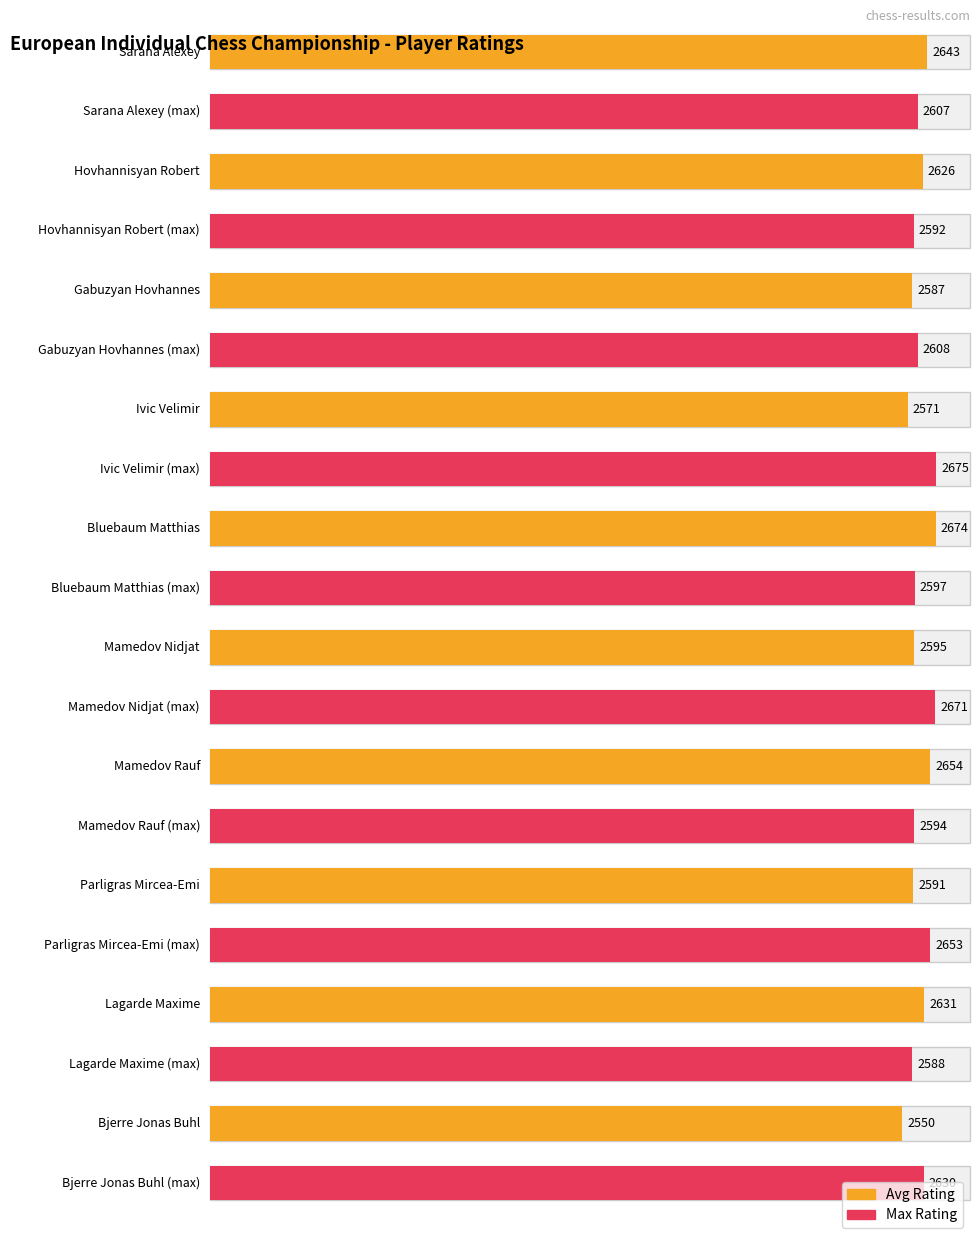

The value of Avg utilization at Sarana Alexey is 2643. True or false?

True